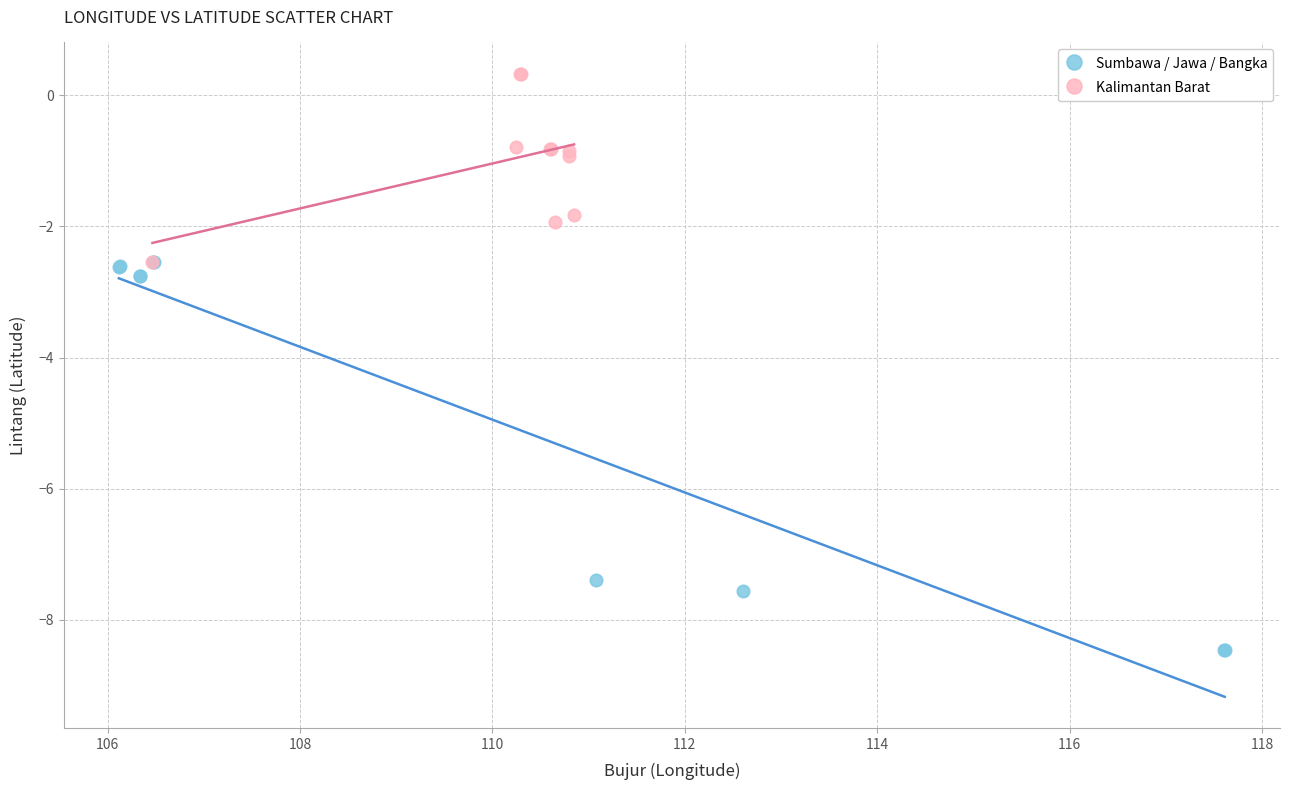

Which series reaches the minimum Y coordinate?

Sumbawa / Jawa / Bangka